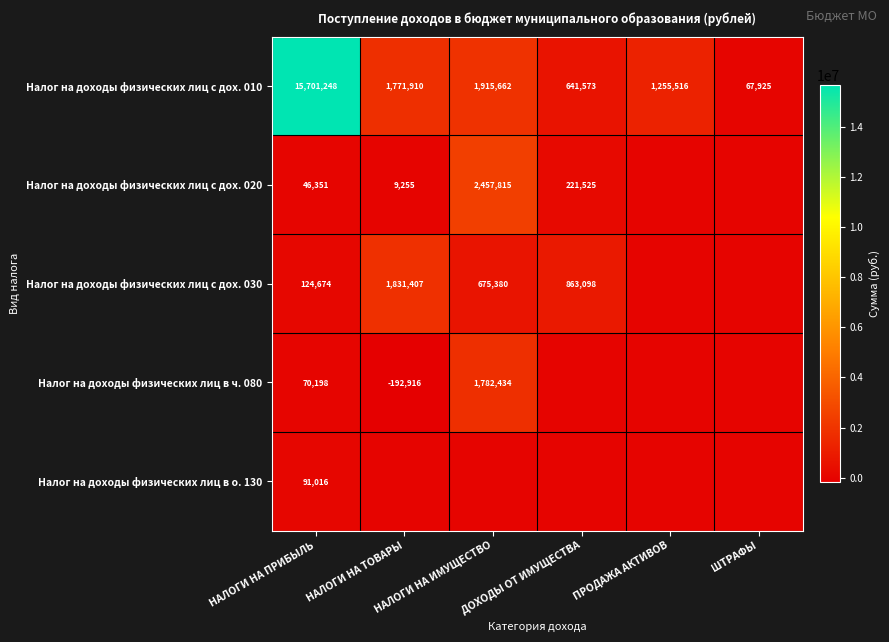

What is the greatest value displayed?

15701247.8